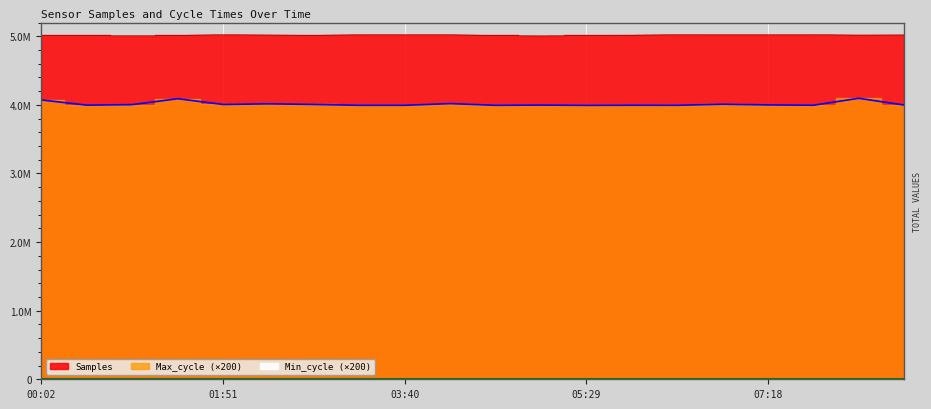

What is the sum of the Max_cycle values at 01:51 and 02:45?

8012200